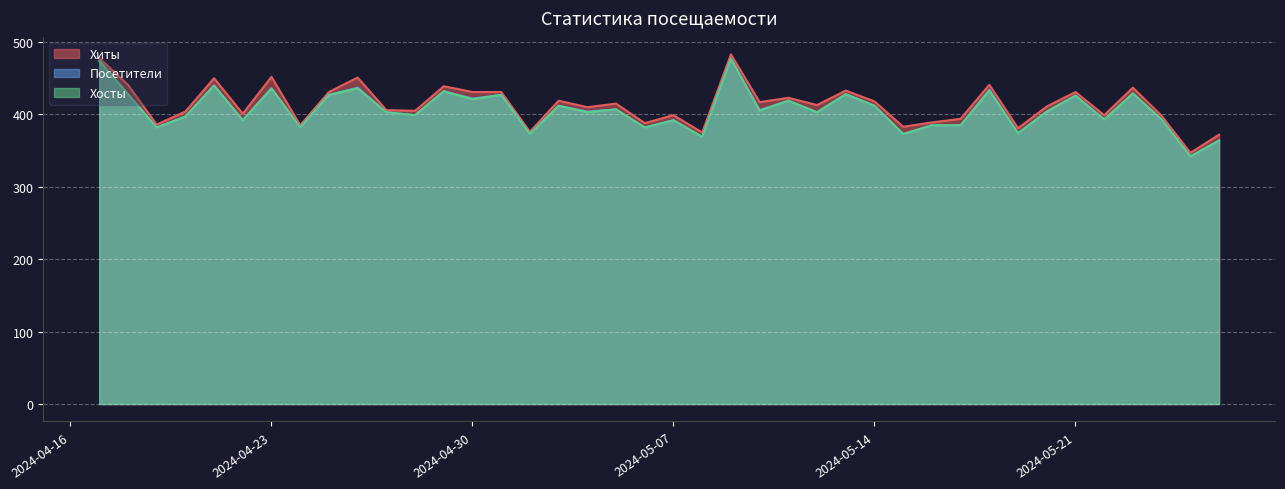

True or false: Посетители and Хосты cross at least once.

False